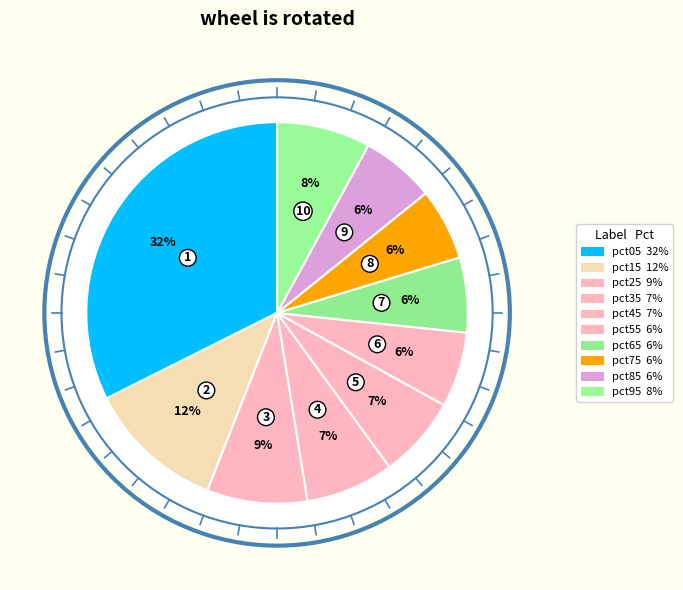

To the nearest percent, what is the difference between the largest and smallest slice percentages?

26%